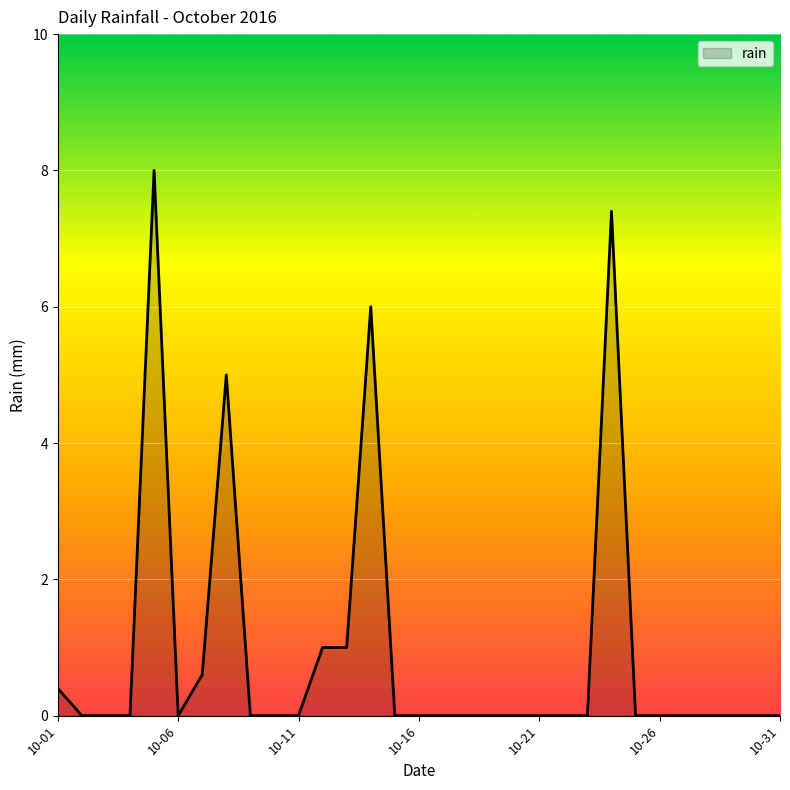

What is the maximum value shown in the chart?

8.0